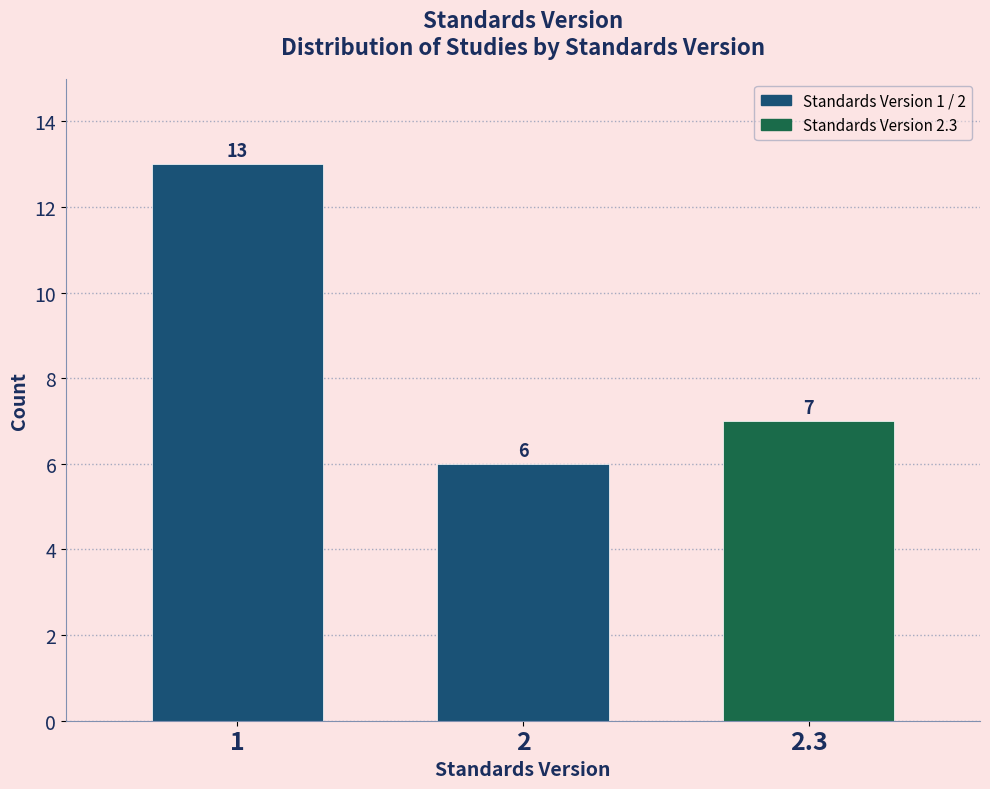

Reading right to left, extract all data points from this chart.

7	6	13